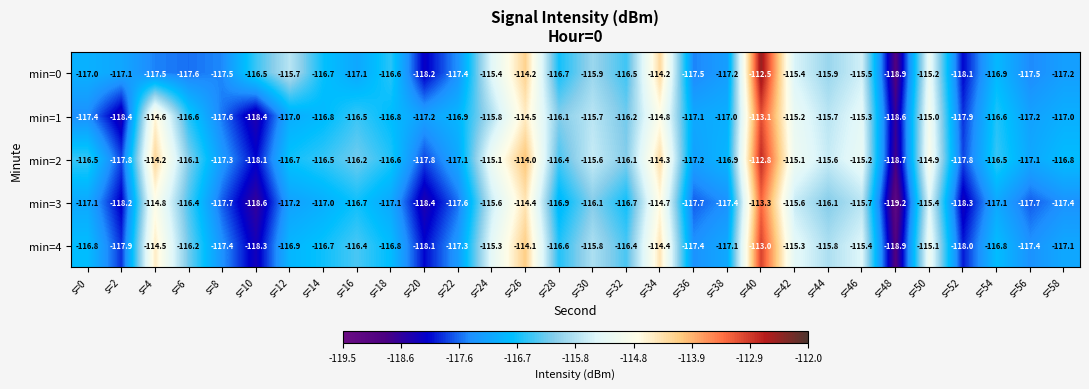

What is the sum of all min=1 values?

-3493.0